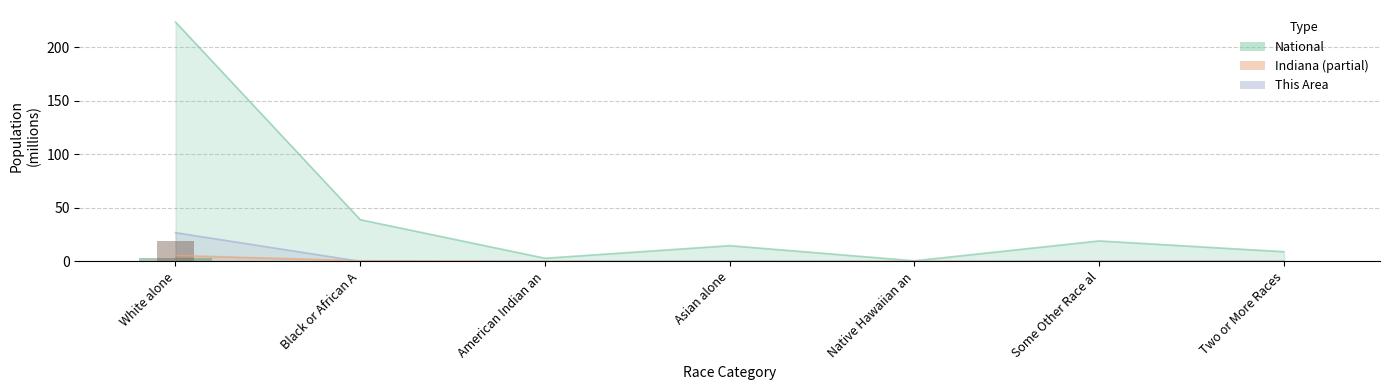

The National series shows 2.9 at American Indian an. True or false?

True